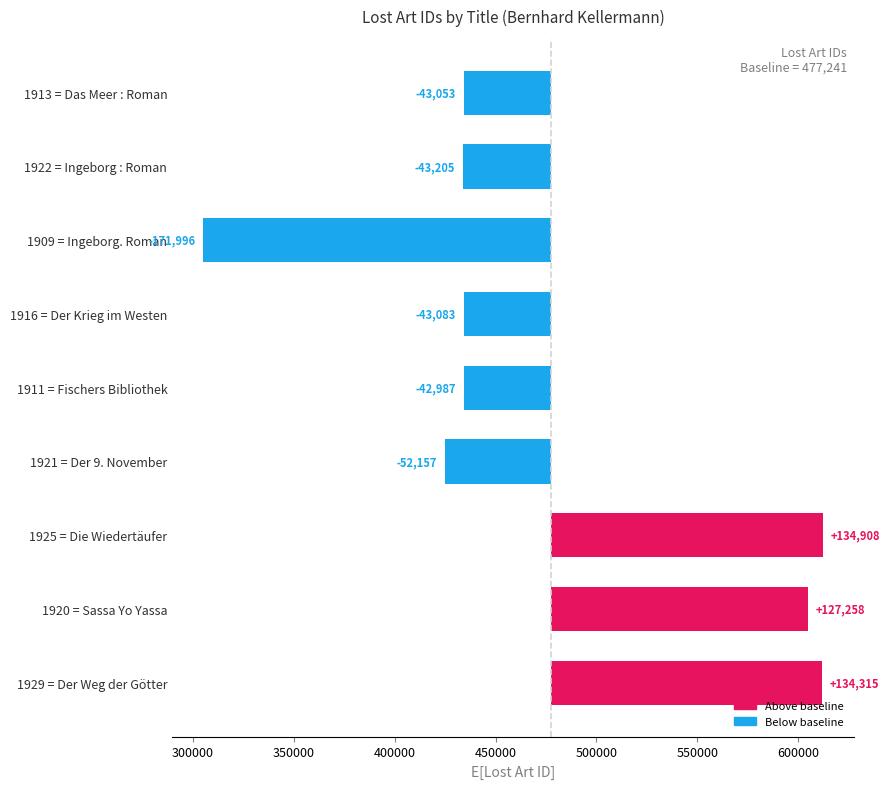

Where is the data nearest to the value -18544?

1911 = Fischers Bibliothek